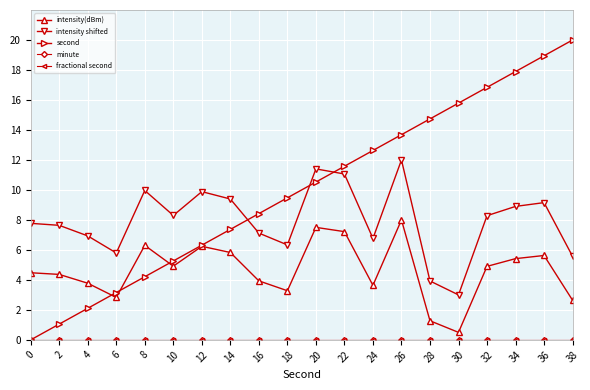

Which series has the widest spread of values?

second